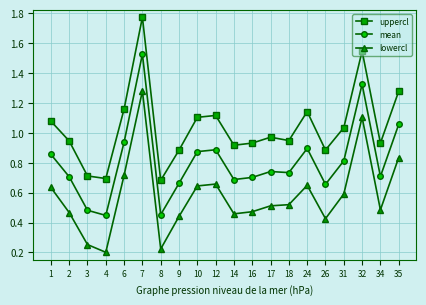

What is the total value across all series at 6?

2.8